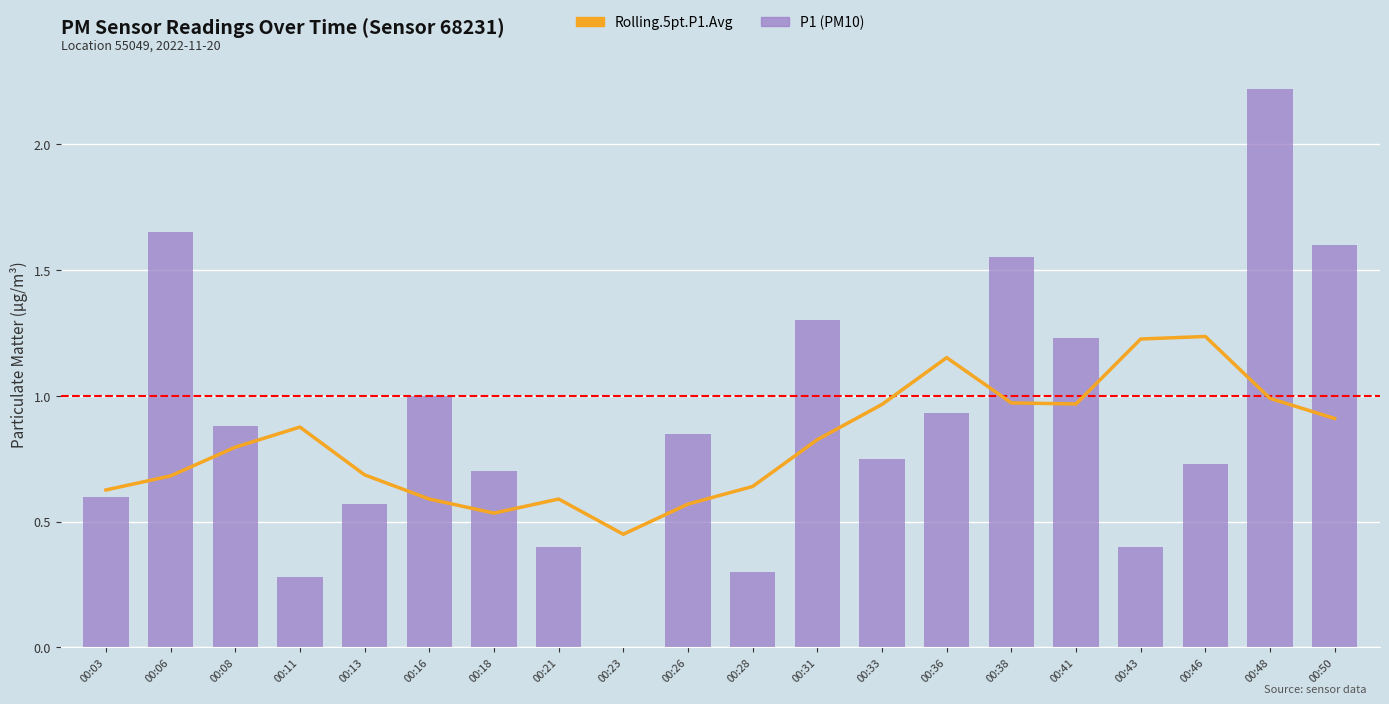

What is the sum of all P1 (PM10) values?

17.9